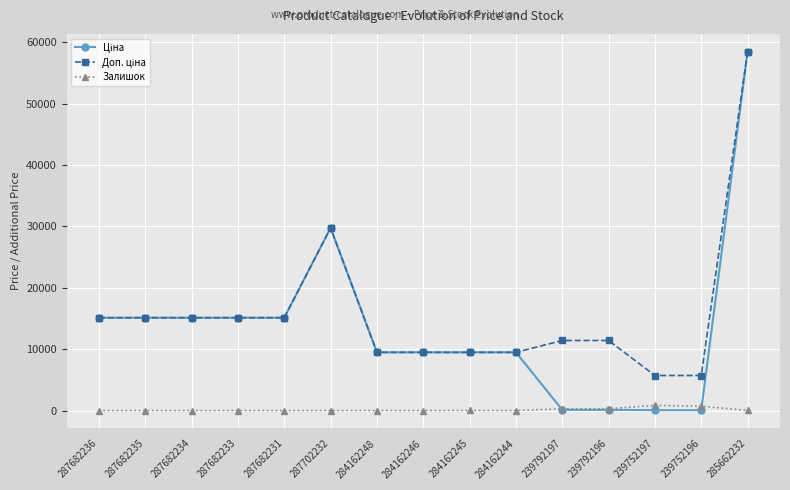

Which category has the highest value across all series?

285662232